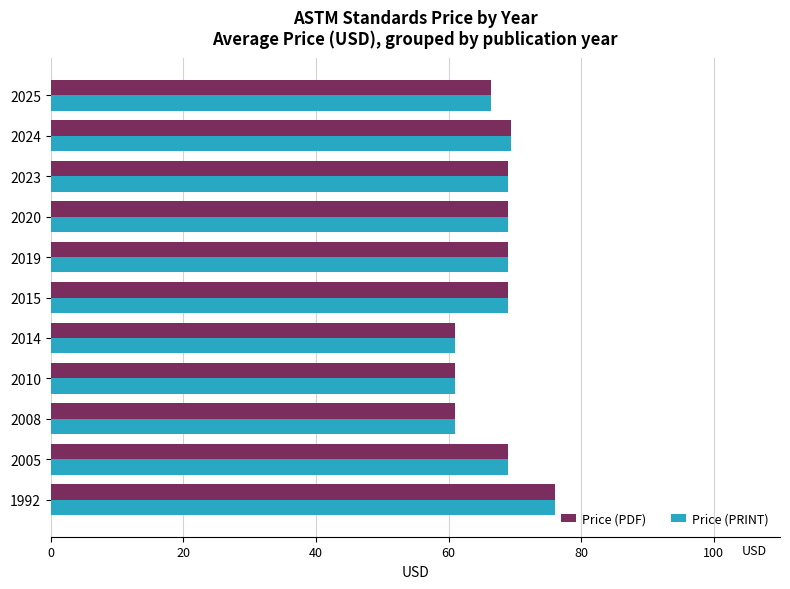

At which category is the sum across all series the highest?

1992